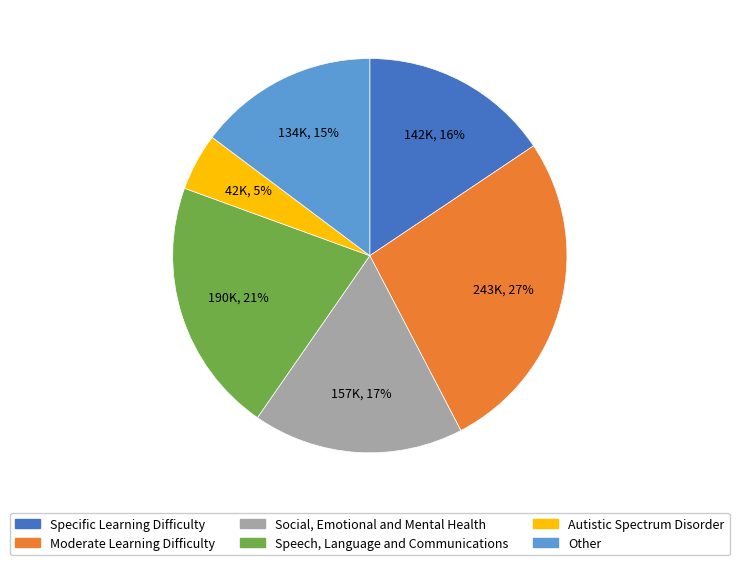

Does any single category account for the majority?

No